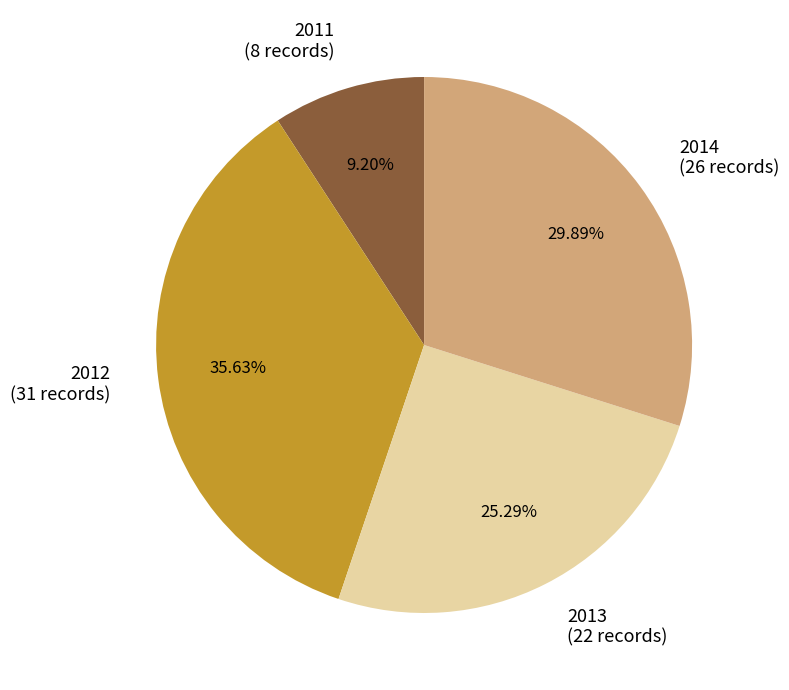

To the nearest percent, what is the difference between the largest and smallest slice percentages?

26%